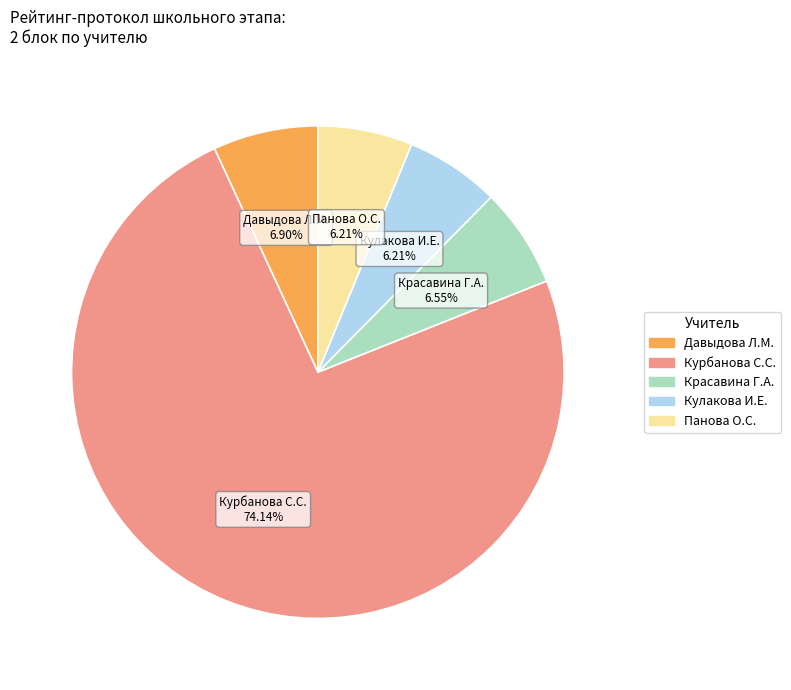

Does any single category account for the majority?

Yes